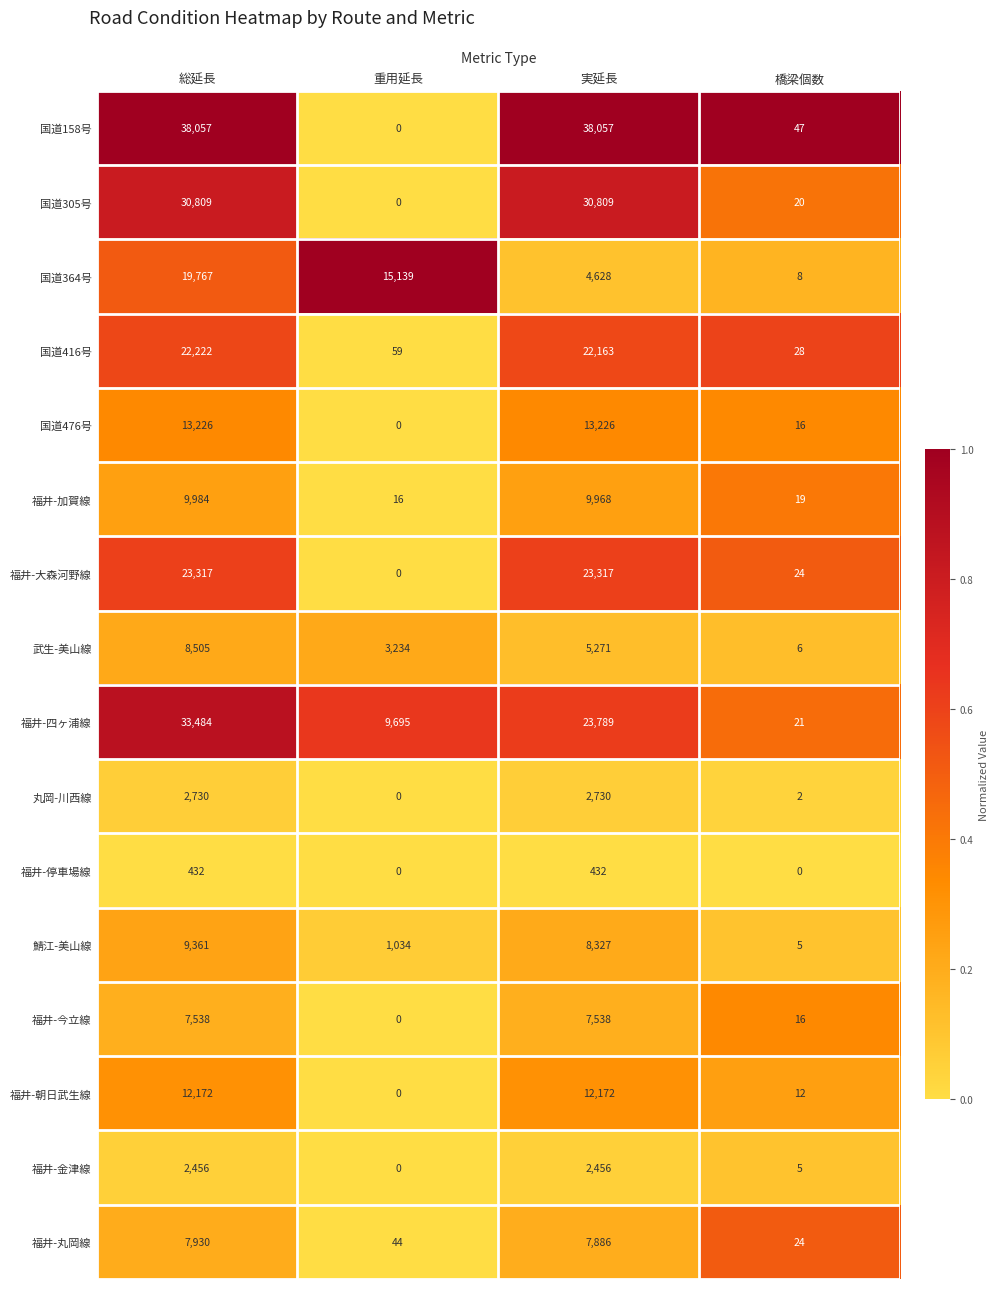

Which series changed the most between 実延長 and 橋梁個数?

国道158号